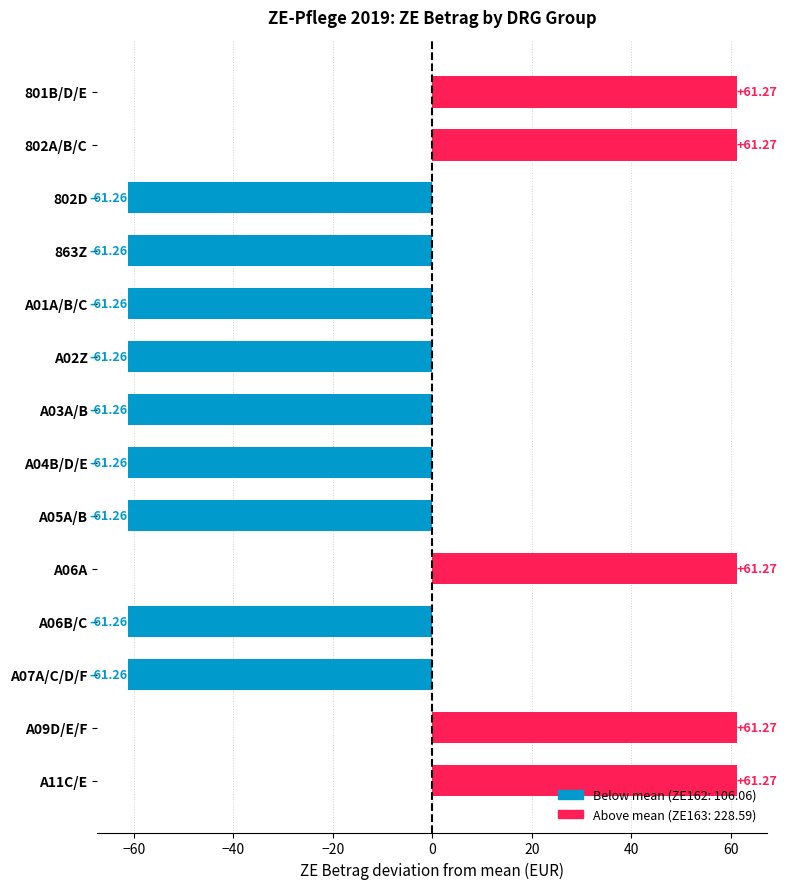

What is the average value?

-17.5